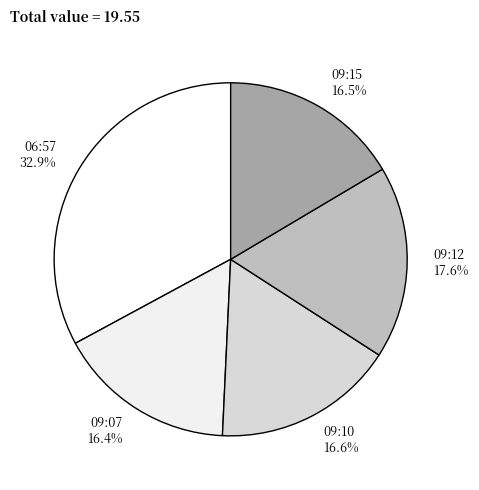

Approximately how many times larger is the value at 09:07 compared to 09:12?

0.9